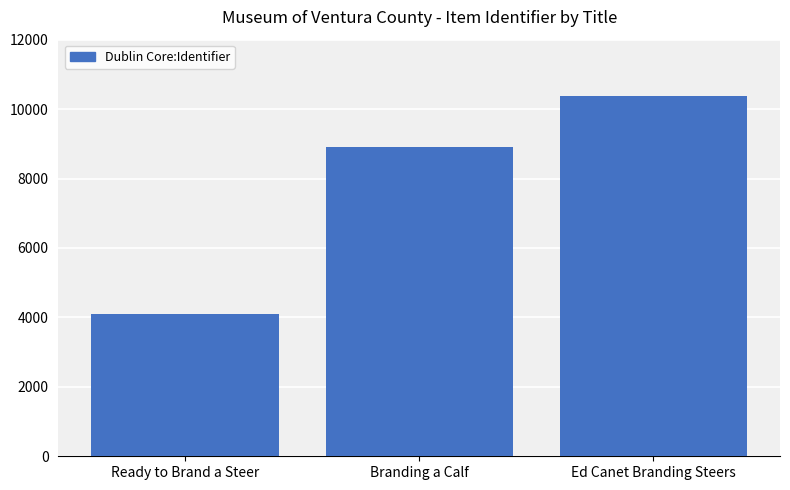

Which category has the highest value across all series?

Ed Canet Branding Steers